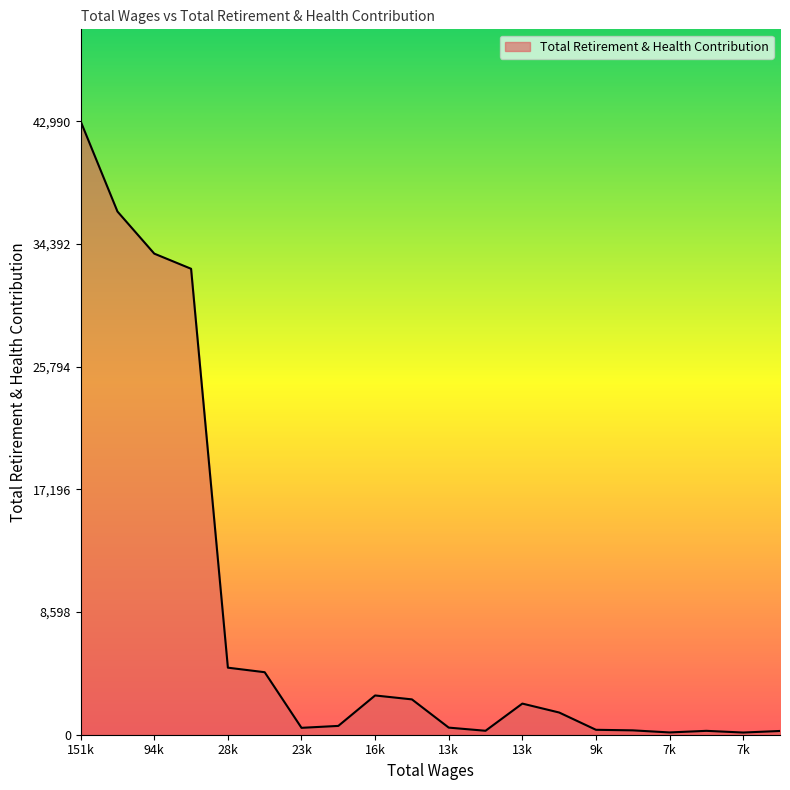

What is the greatest value displayed?

42990